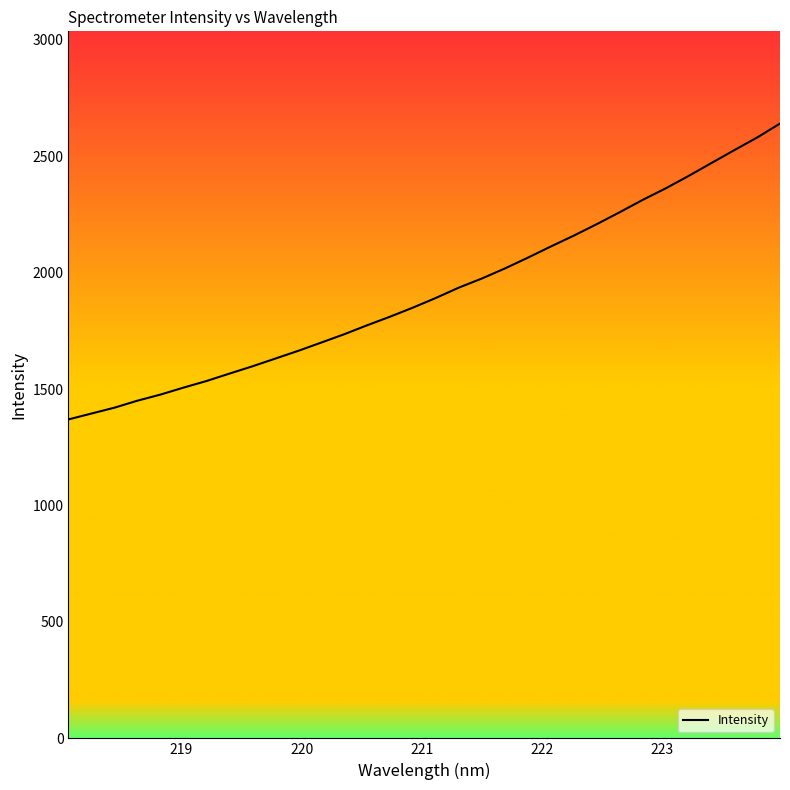

What is the minimum value shown in the chart?

1369.6